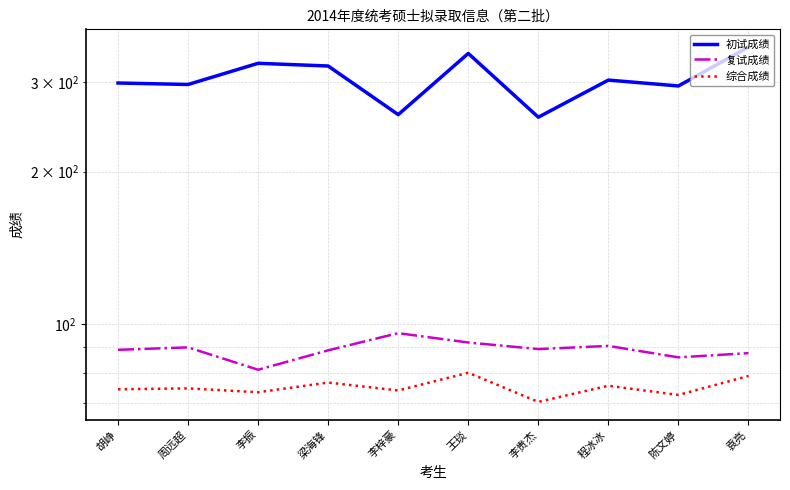

List the series in order of their peak value, highest first.

初试成绩, 复试成绩, 综合成绩